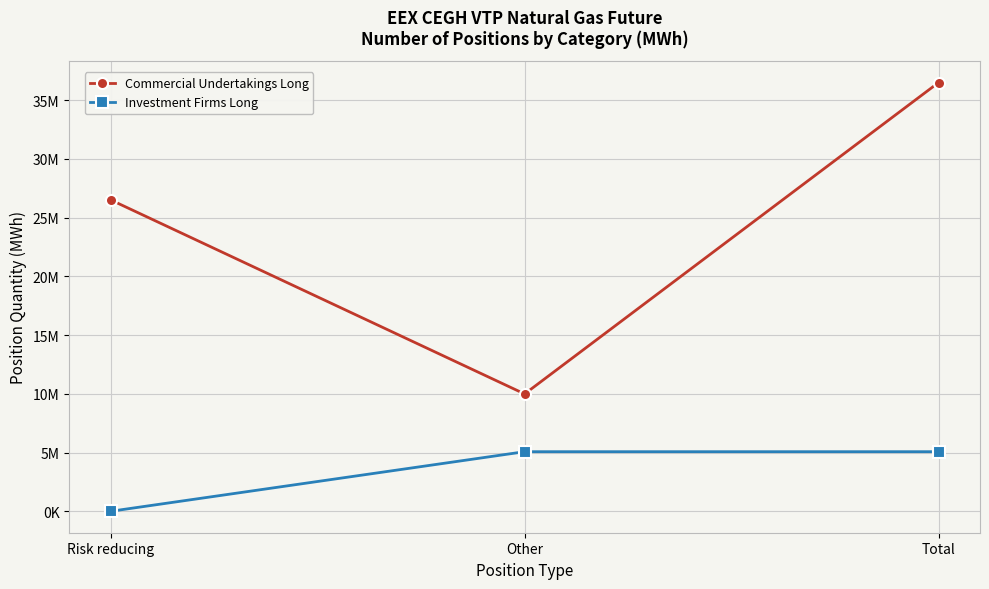

Rank the categories by Commercial Undertakings Long value from lowest to highest.

Other, Risk reducing, Total